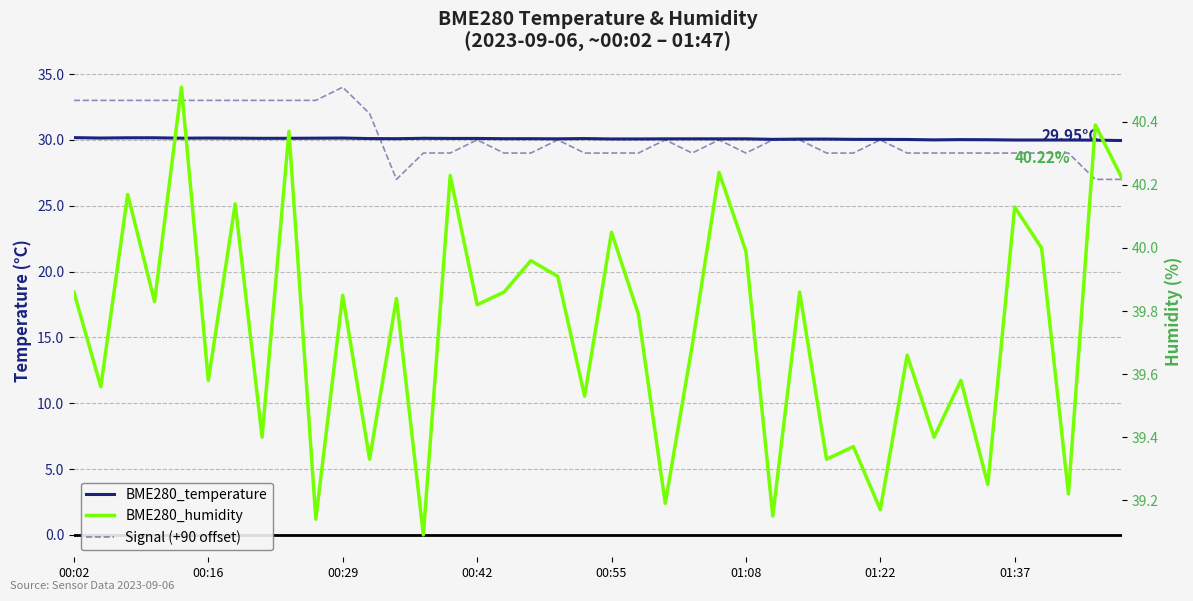

At which label is BME280_humidity closest to 39?

13